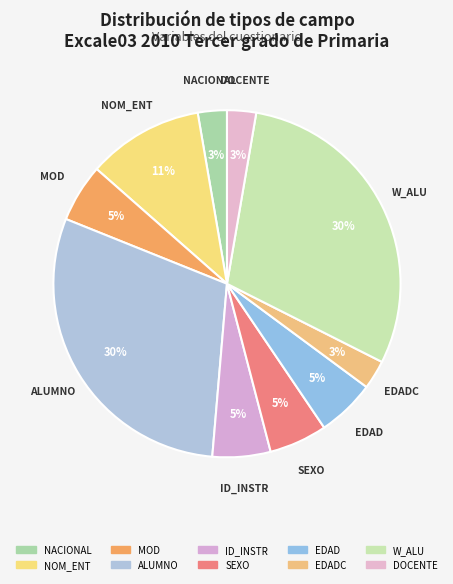

Is there any slice that represents more than half of the pie?

No